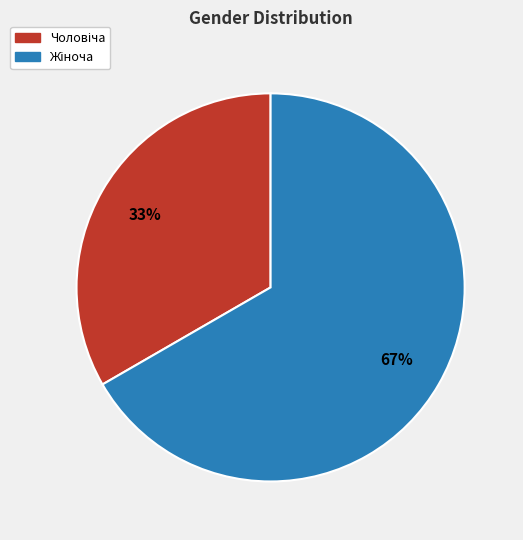

Is there any slice that represents more than half of the pie?

Yes